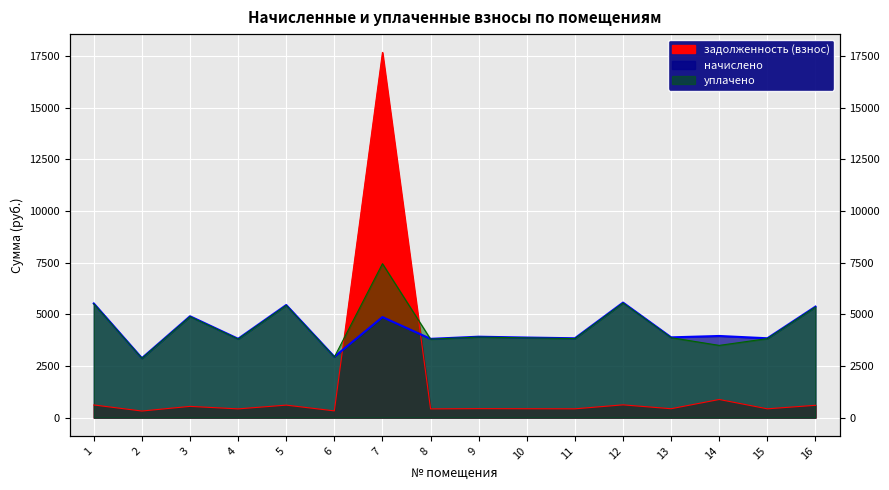

Where is уплачено nearest to the value 5159?

16